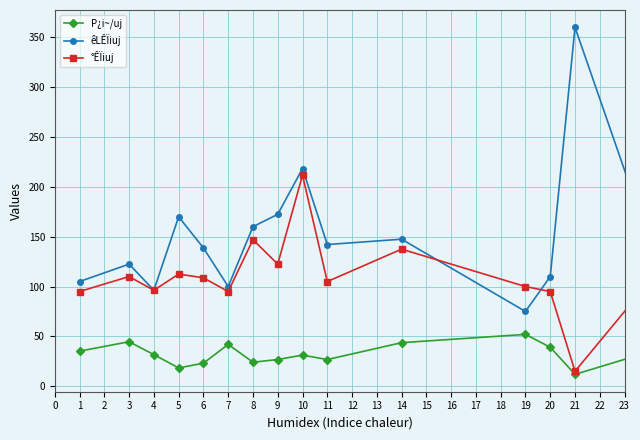

Which series has the largest total across all categories?

êLÊÏiuj